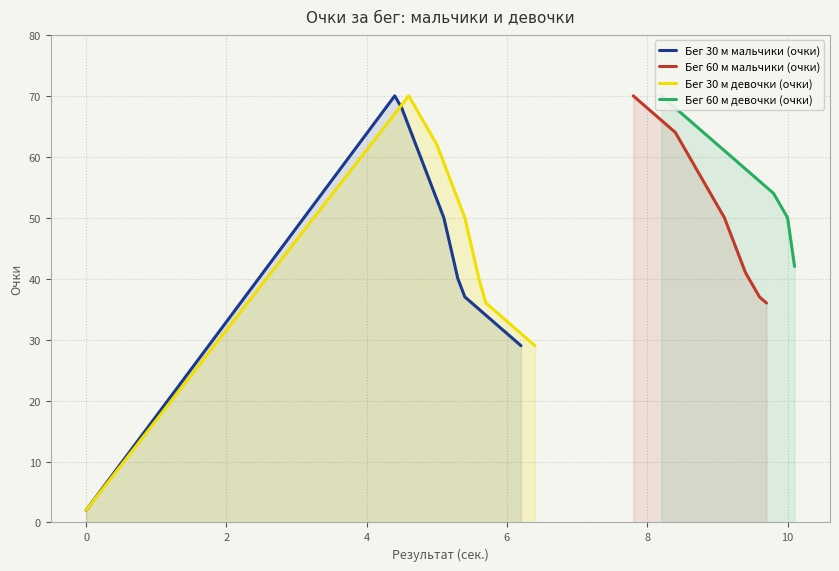

How many values in the Бег 30 м девочки (очки) series are below 45?

10